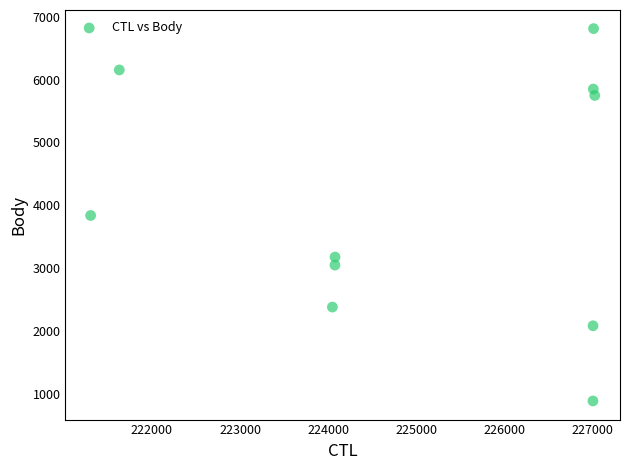

What is the average Y value?

3997